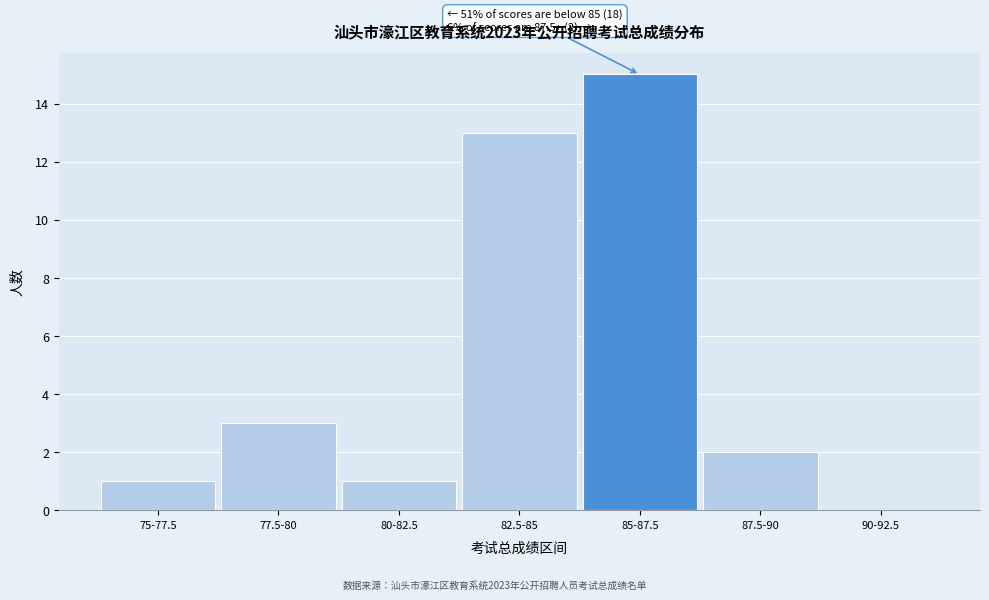

Reading left to right, what are all the values shown in this chart?

75-77.5=1	77.5-80=3	80-82.5=1	82.5-85=13	85-87.5=15	87.5-90=2	90-92.5=0